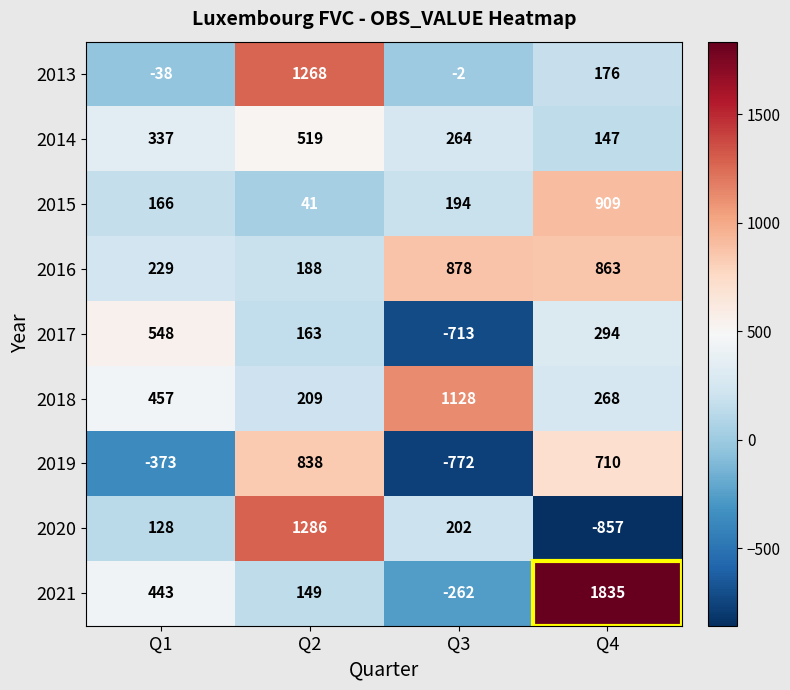

Count the 2017 values in the range 163 to 548.

3